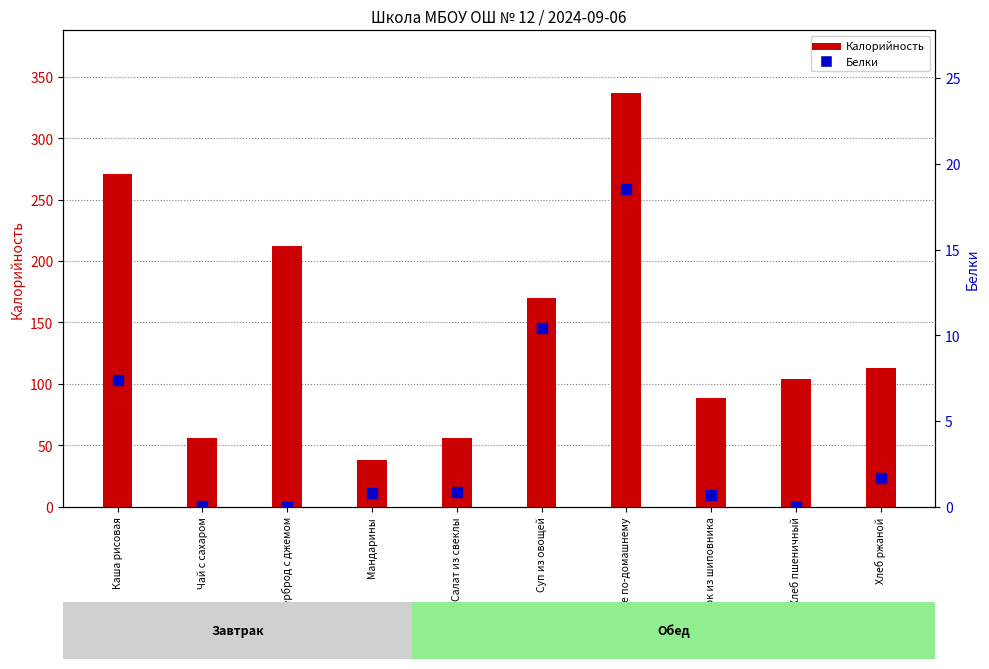

Which series has the largest total across all categories?

Калорийность